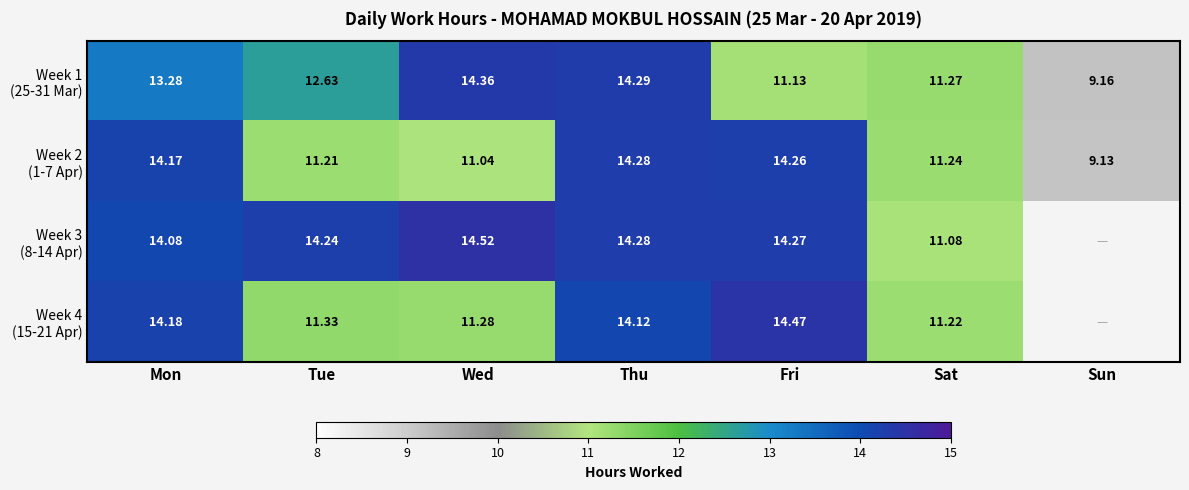

List the labels in order of Week 3 (8-14 Apr) value, smallest first.

Sat, Mon, Tue, Fri, Thu, Wed, Sun